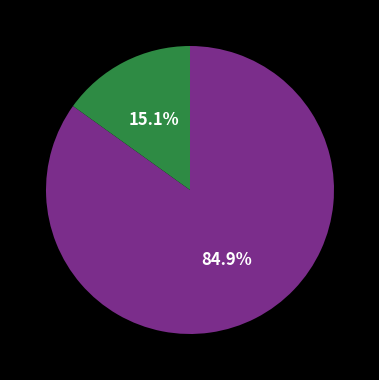

Is there any slice that represents more than half of the pie?

Yes